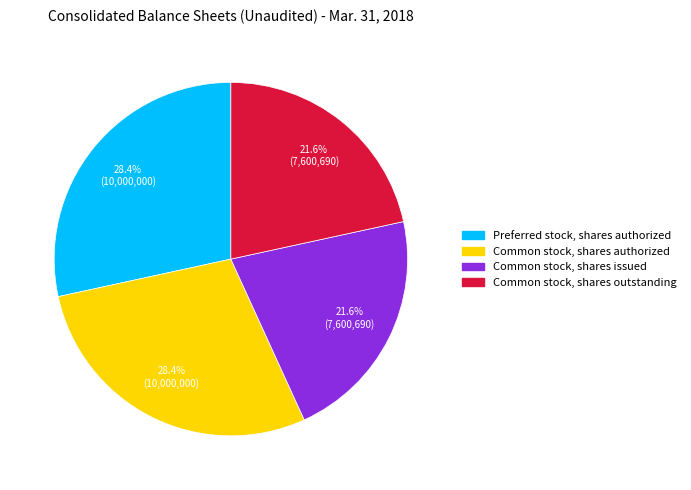

Count the number of slices in the pie.

4